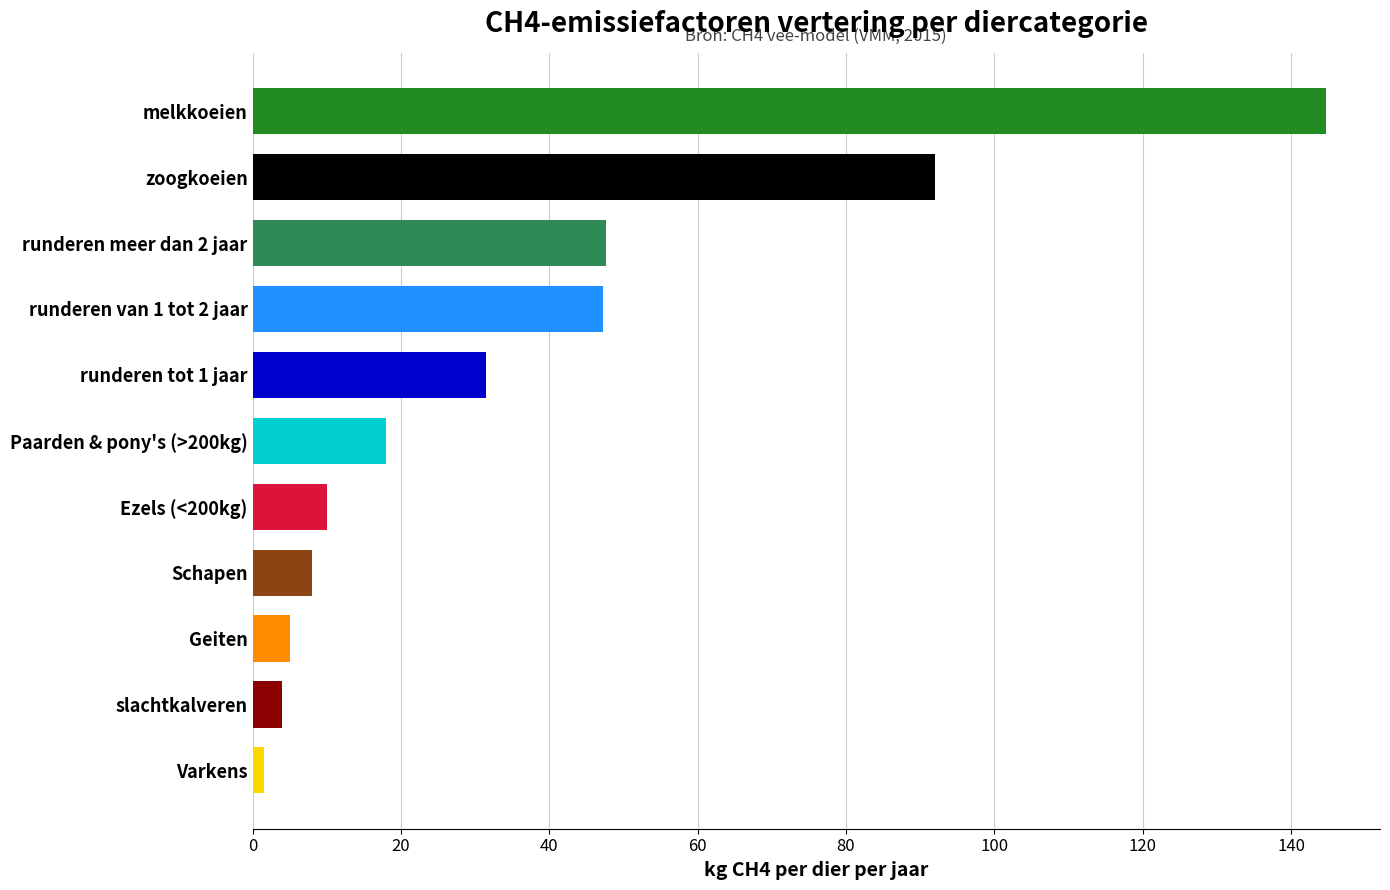

At which category does the chart reach its peak across all series?

melkkoeien